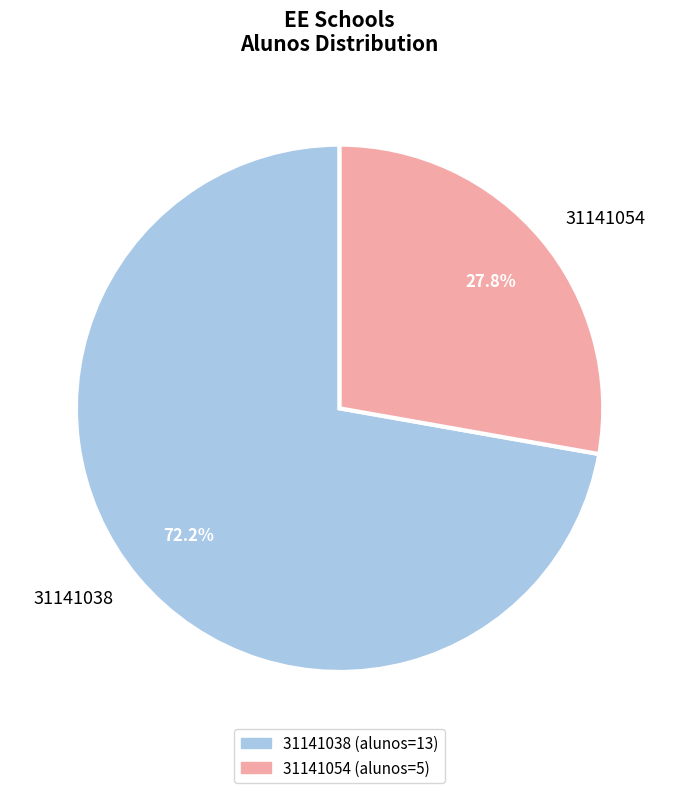

Rank the categories by value from highest to lowest.

31141038, 31141054